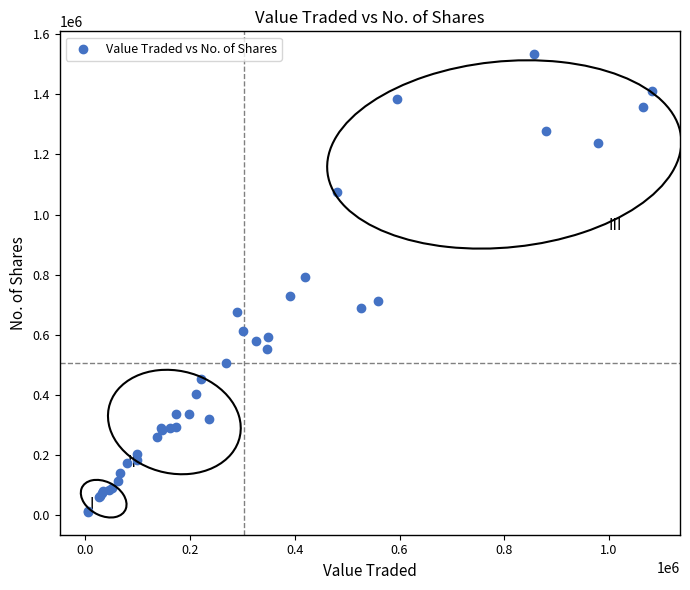

What Y value in the scatter plot is closest to 772312?

791916